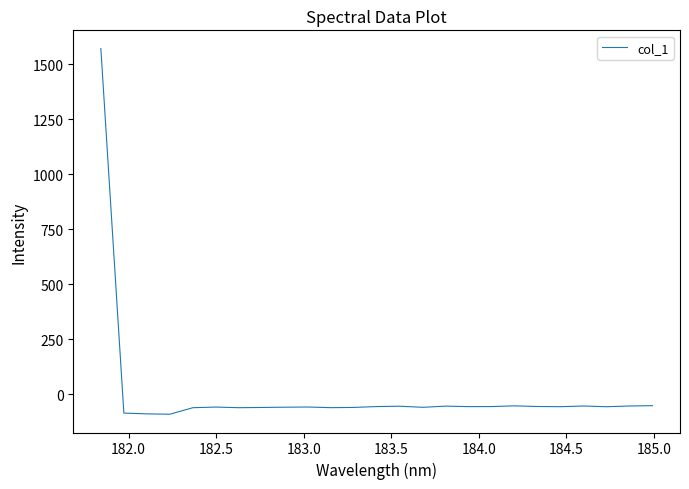

What is the minimum value shown in the chart?

-91.7